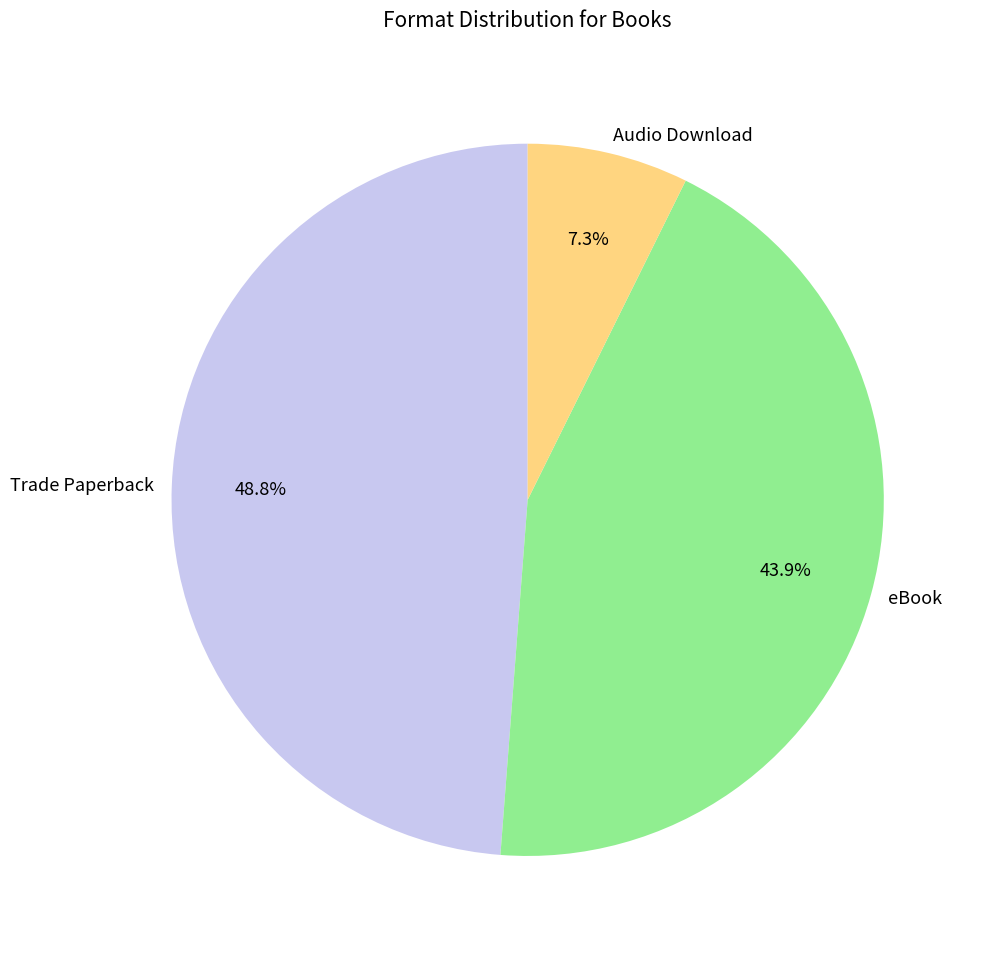

The Audio Download slice represents 2% of the pie. True or false?

False